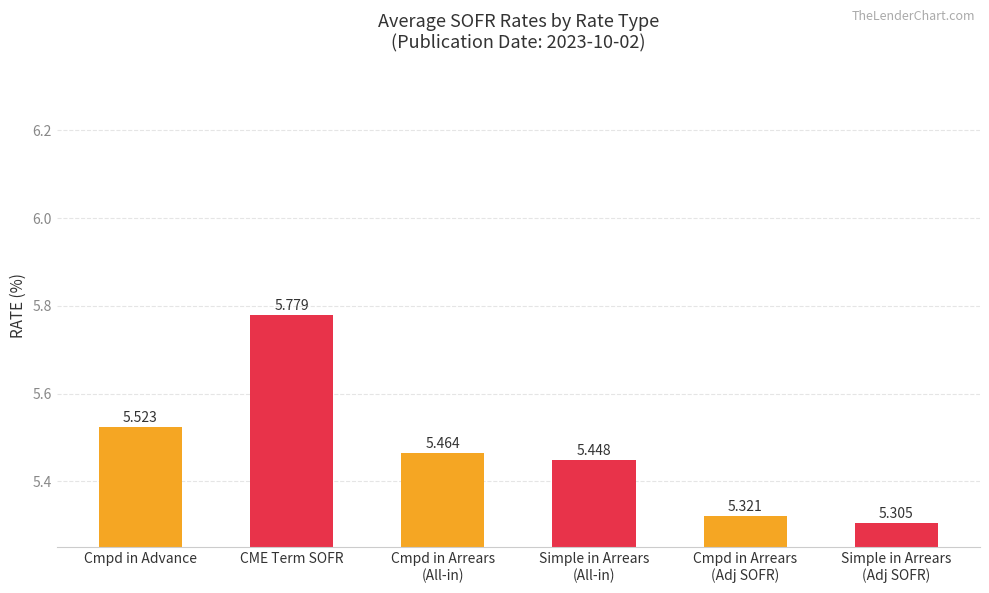

Which label corresponds to the largest value in the chart?

CME Term SOFR